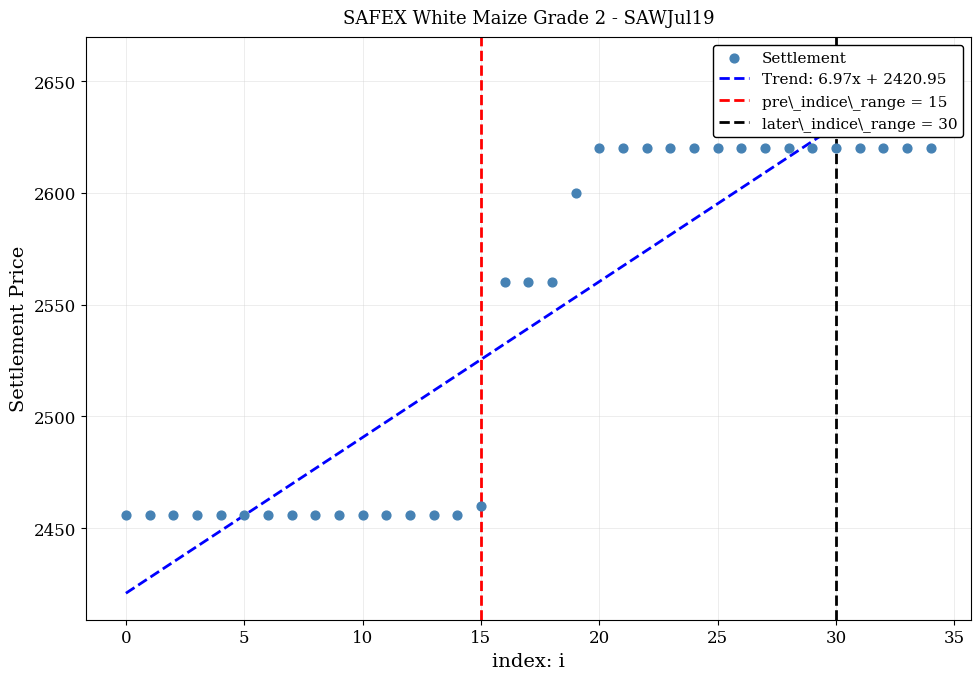

What is the range of Y values (max minus min)?

164